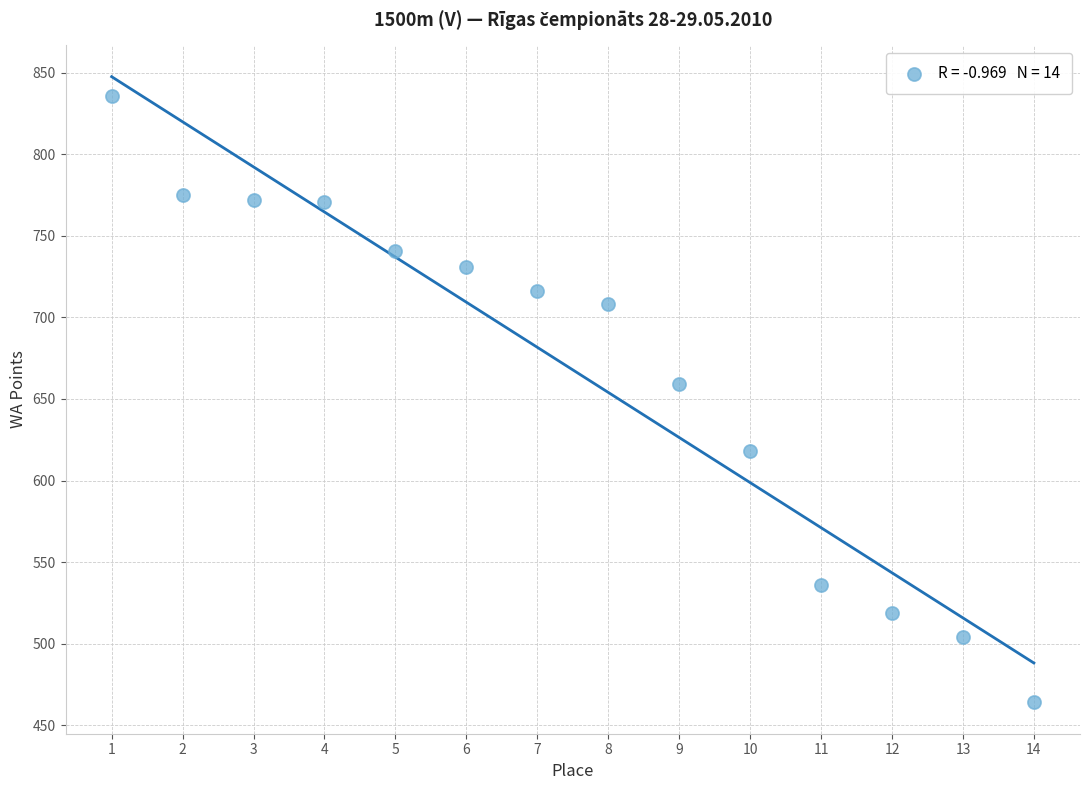

What Y value in the scatter plot is closest to 650?

659